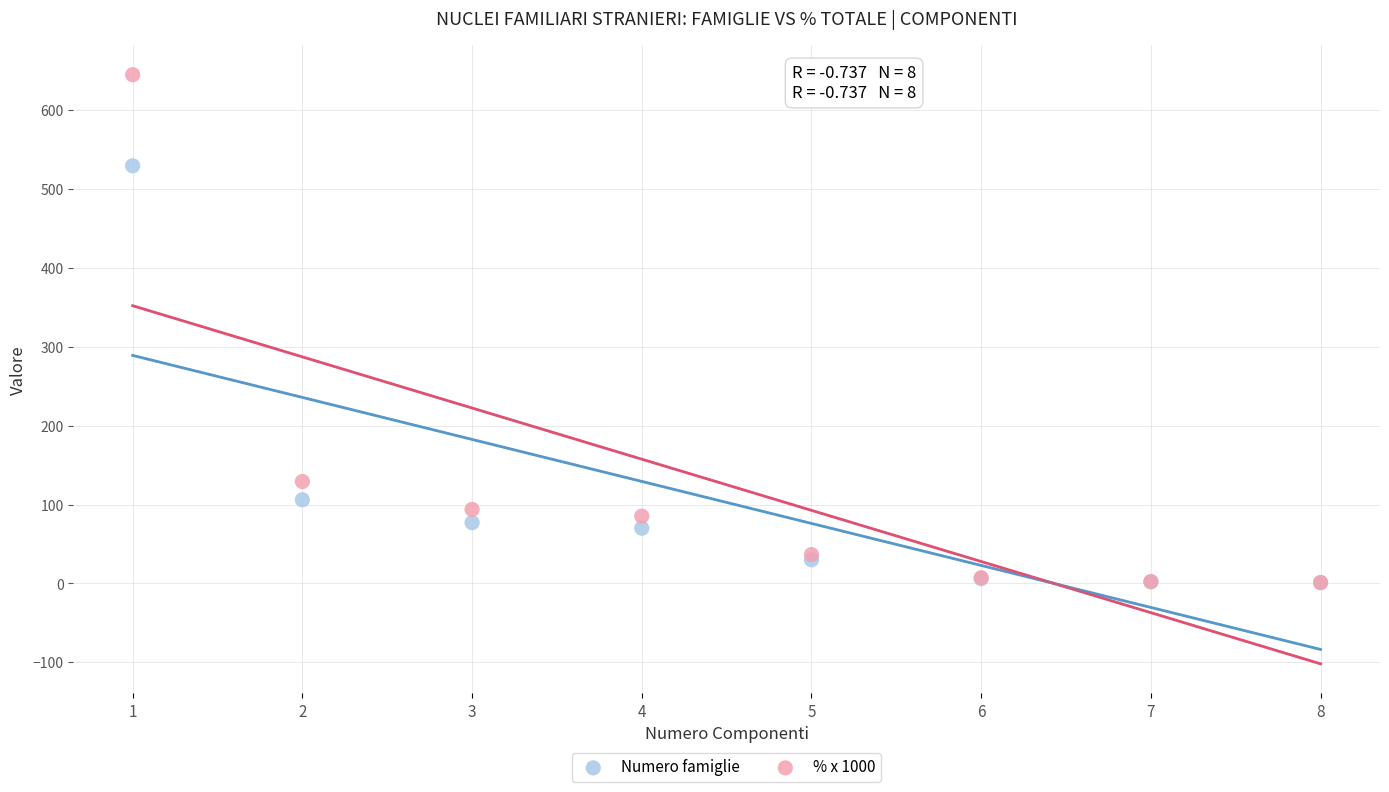

What are all the series names shown in the legend?

Numero famiglie, % x 1000